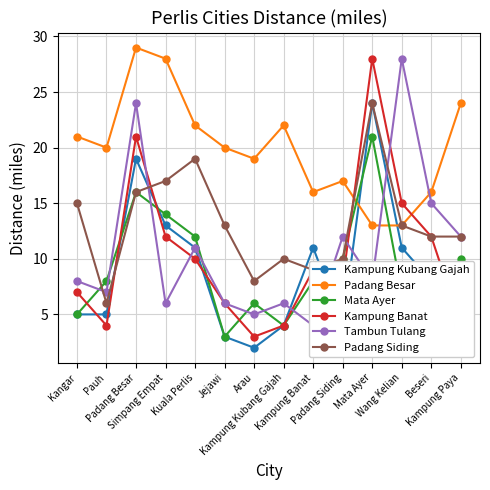

Where does the Padang Besar series first go above 20?

Kangar